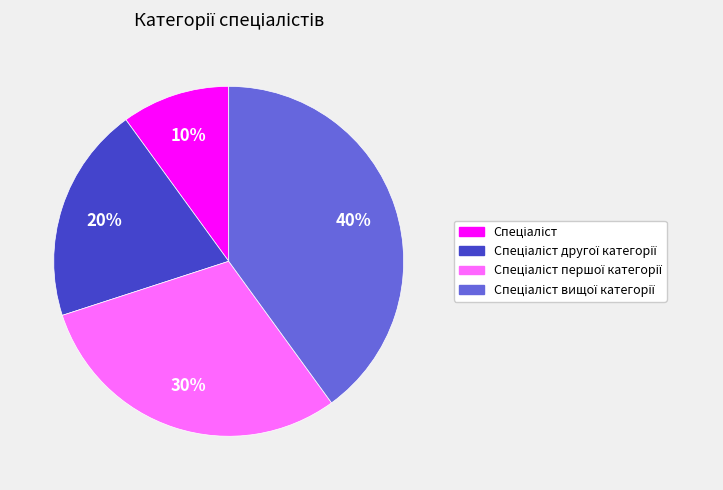

To the nearest percent, what is the average slice percentage?

25%